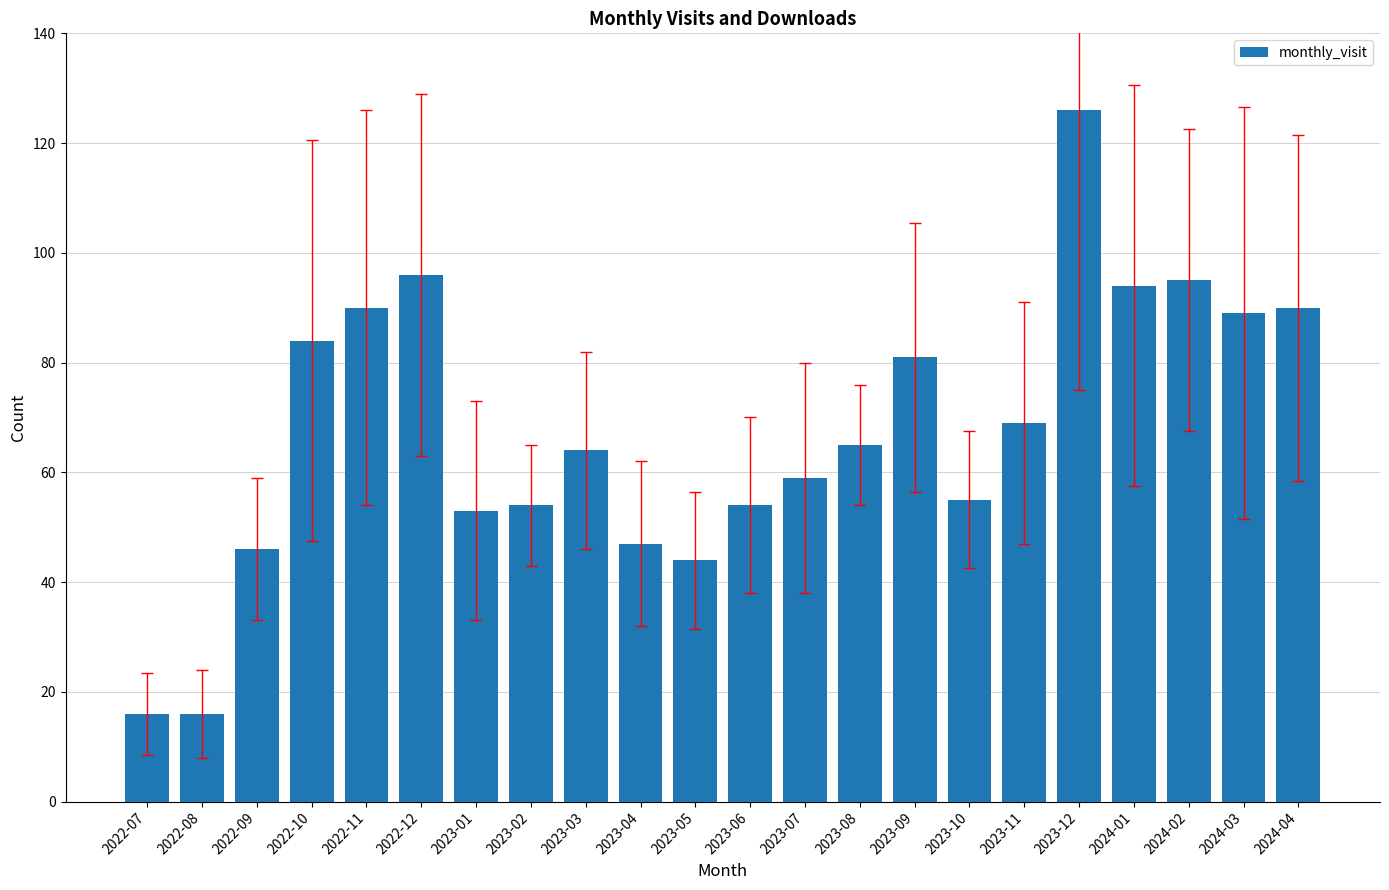

What is the label of the 11th bar from the left?

2023-05